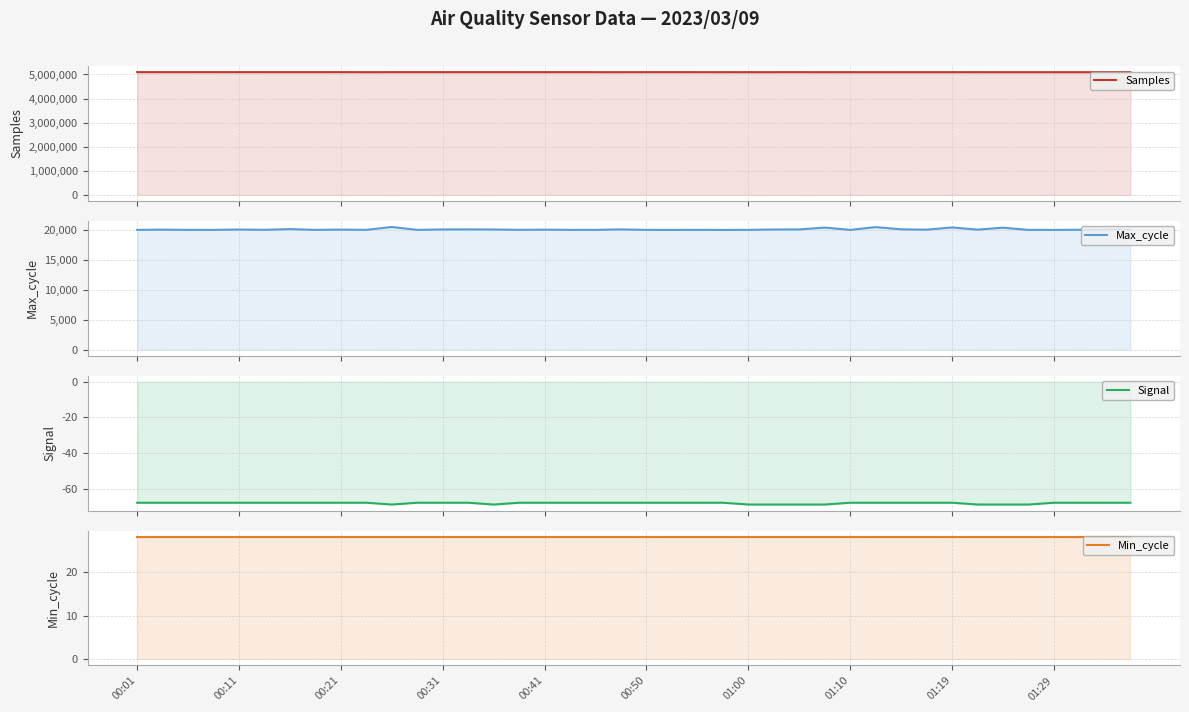

At which category does Max_cycle reach its first local peak?

00:11